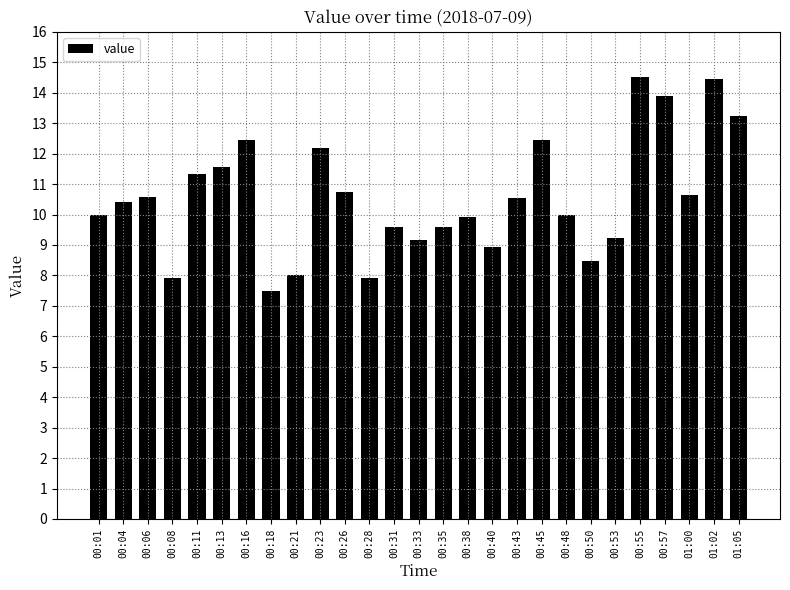

What is the change in value from 00:23 to 00:33?

-3.0